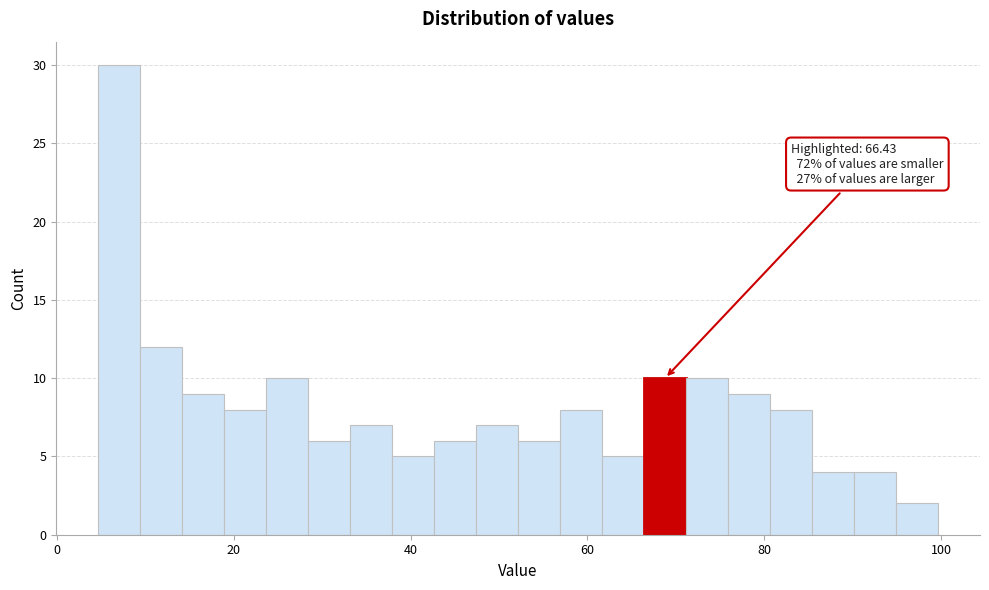

Read against the x-axis, roughly where is the centre of the tallest bar?

8